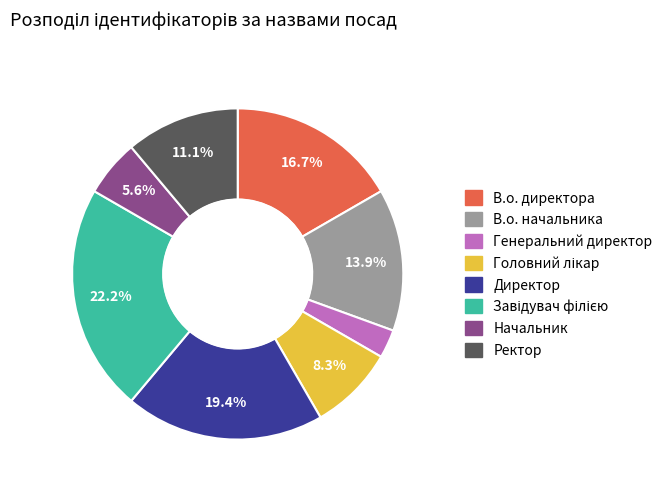

Which slice is the smallest?

Генеральний директор